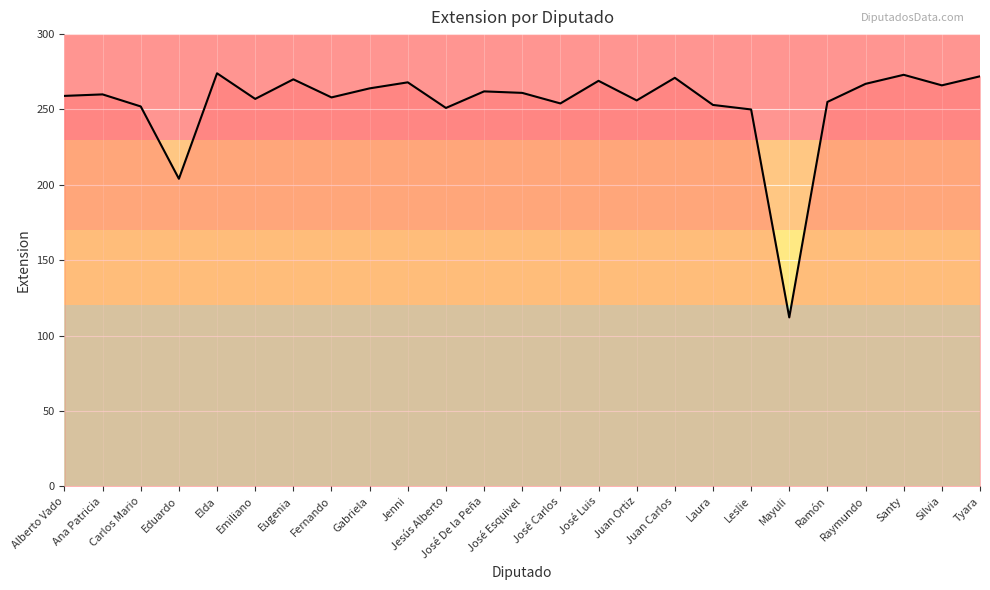

What is the change in value from Carlos Mario to Elda?

+22